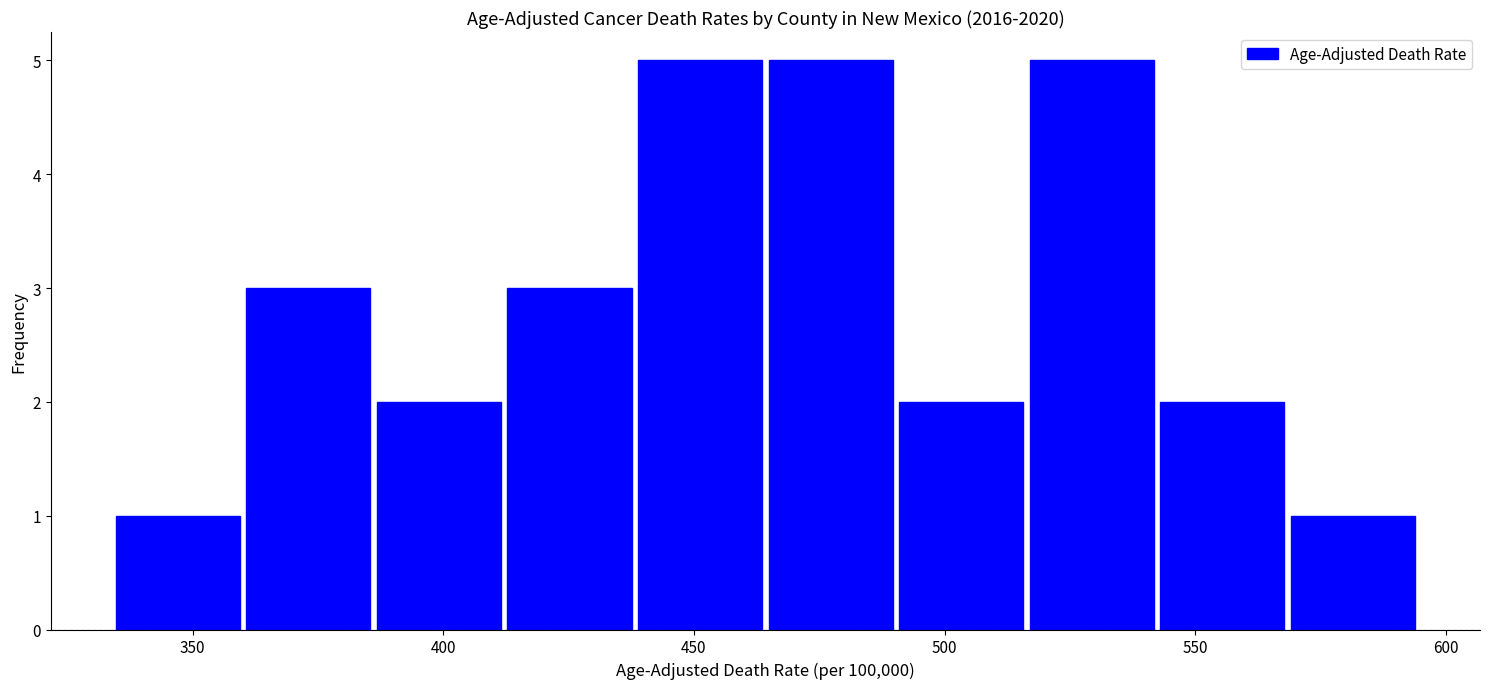

Reading left to right, list every bar in this chart as the range it spans on the x-axis followed by its height. Neither the bar edges nor the heights are printed on the chart, so give them approximately, as read against the axes.

335 to 360: 1
360 to 385: 3
385 to 410: 2
410 to 440: 3
440 to 465: 5
465 to 490: 5
490 to 515: 2
515 to 540: 5
540 to 570: 2
570 to 595: 1